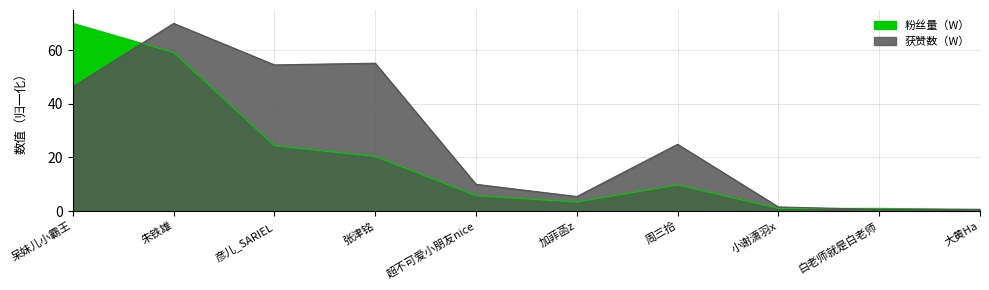

What is the difference between the 获赞数（W） values at 朱铁雄 and 呆妹儿小霸王?

23.6